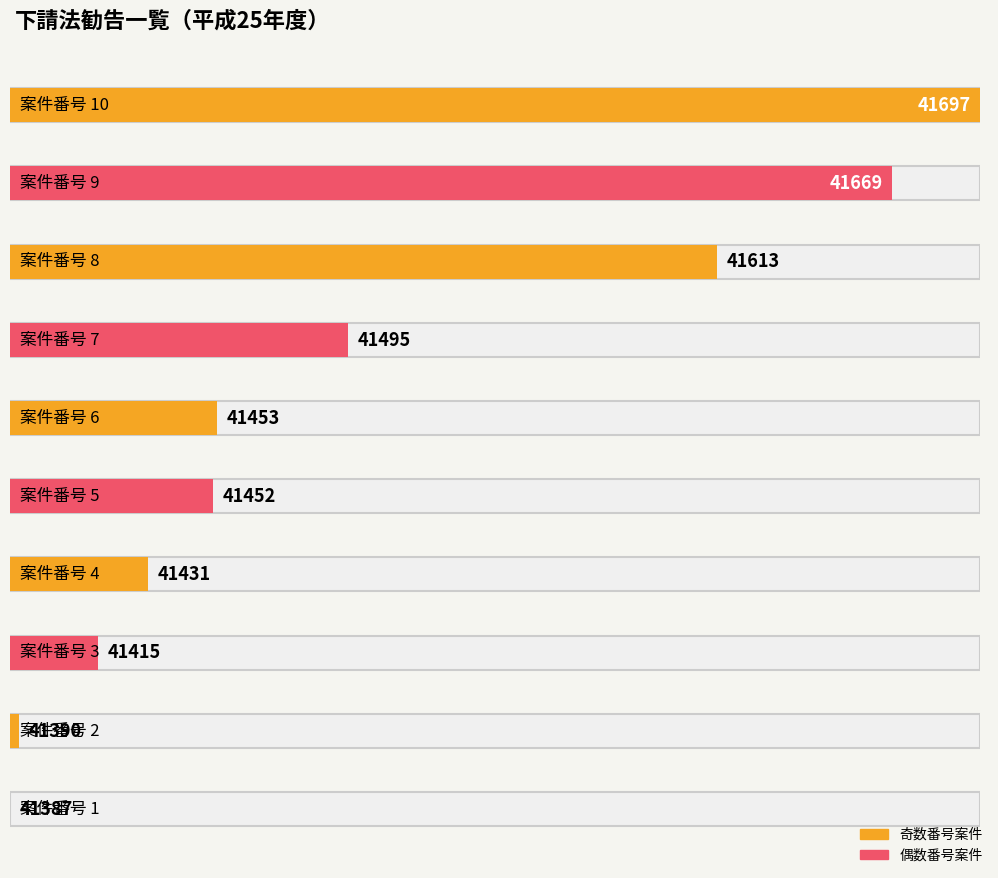

At which label does 勧告日 reach its minimum?

1